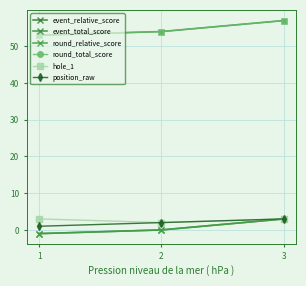

Does the chart have visible grid lines?

Yes